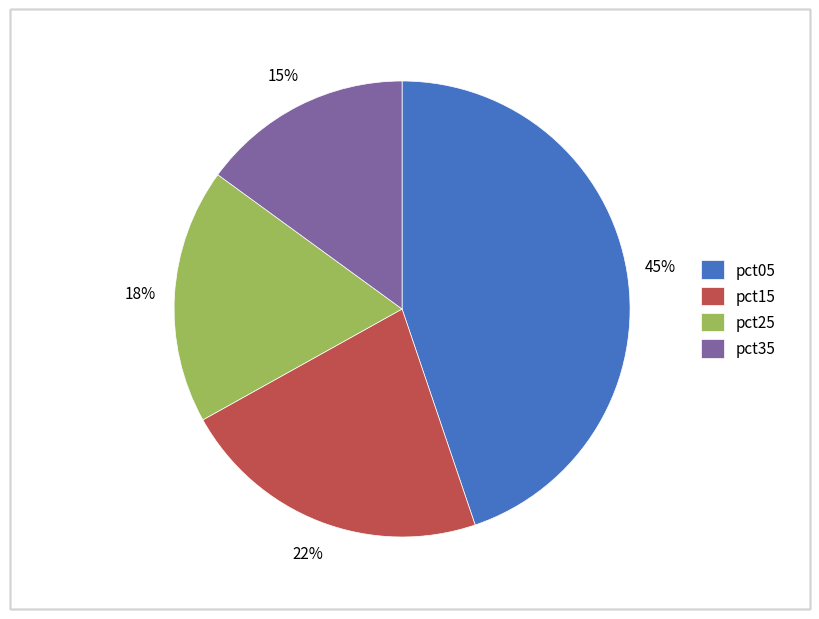

To the nearest percent, what is the difference between the largest and smallest slice percentages?

30%